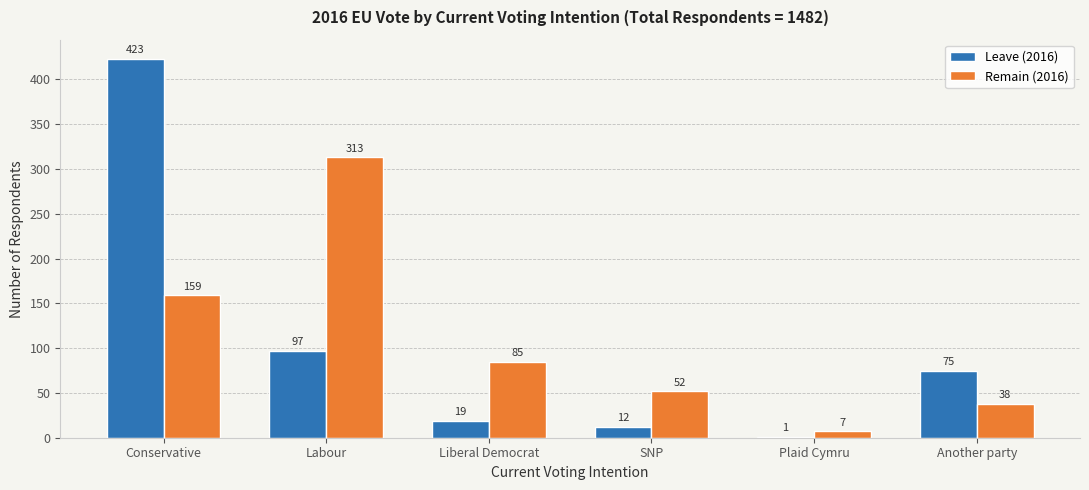

Reading right to left, extract all data points from this chart.

Leave (2016): Another party=75	Plaid Cymru=1	SNP=12	Liberal Democrat=19	Labour=97	Conservative=423
Remain (2016): Another party=38	Plaid Cymru=7	SNP=52	Liberal Democrat=85	Labour=313	Conservative=159